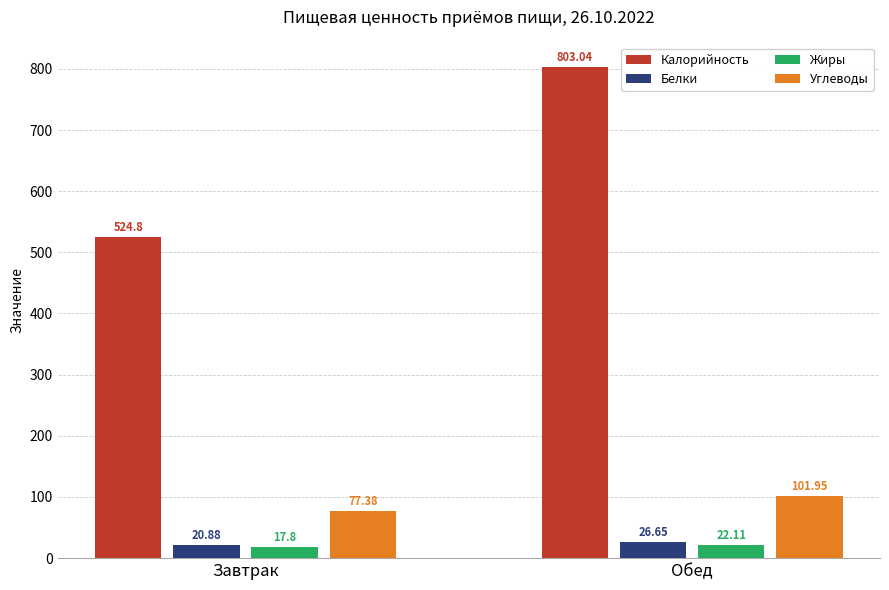

What is the sum of all Углеводы values?

179.3